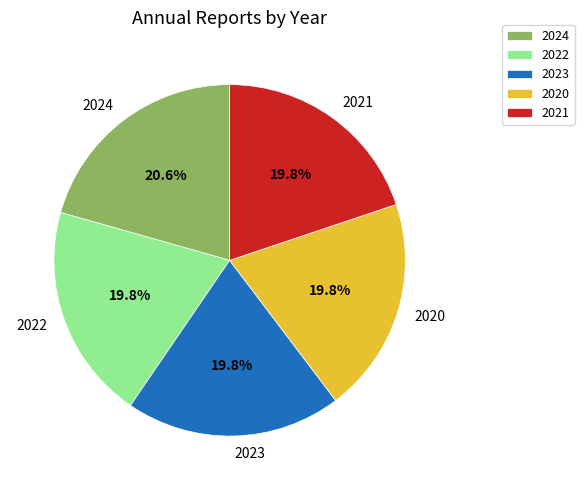

Combined, what portion of the pie is 2022 and 2023?

39.7%